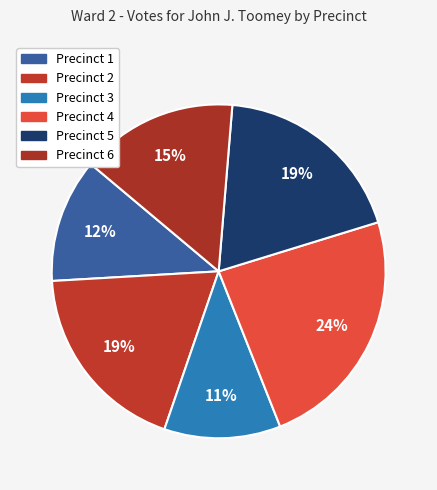

What percentage is the Precinct 4 slice, to the nearest percent?

24%